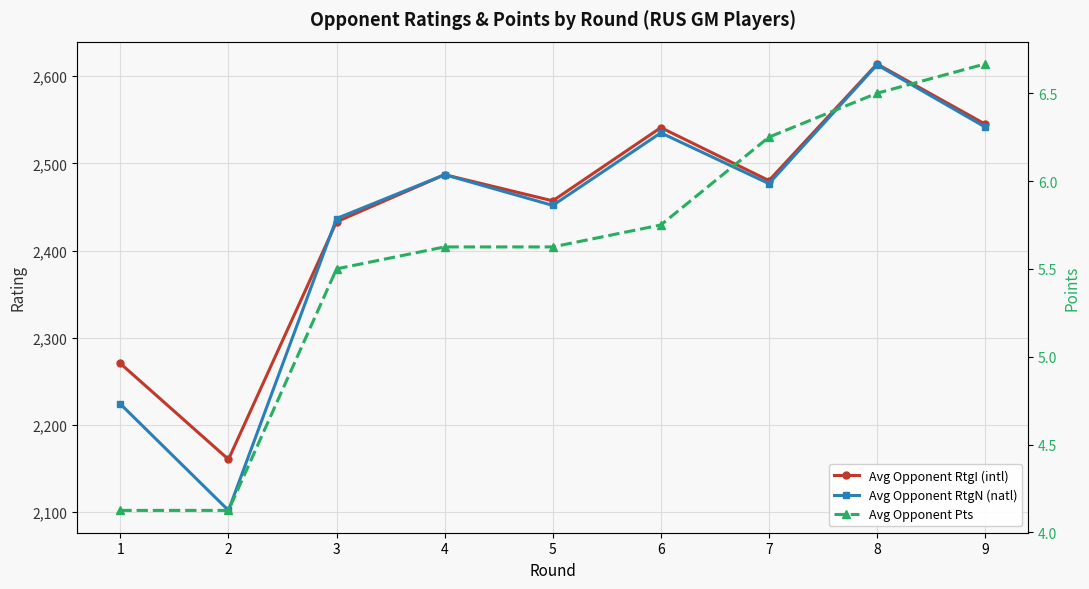

At which label is Avg Opponent Pts closest to 5?

3